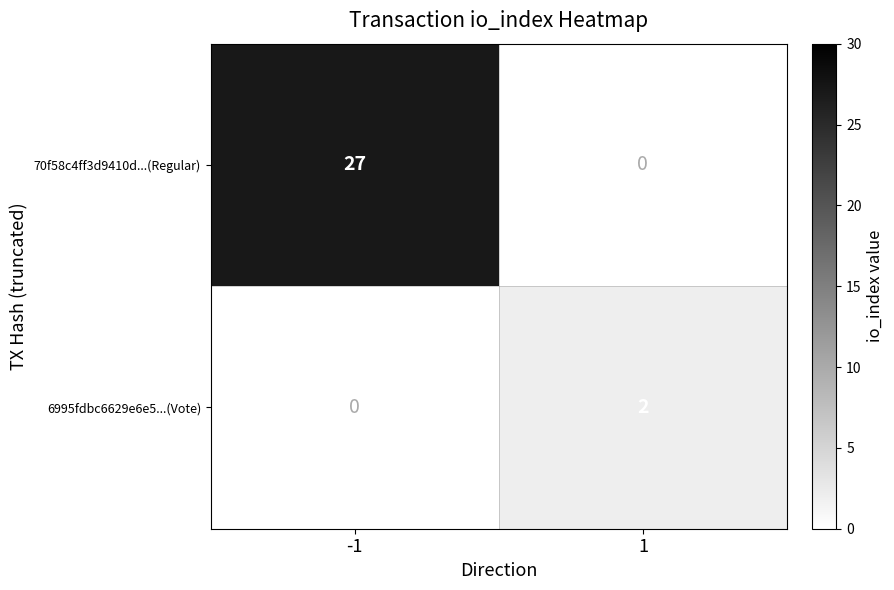

Which series changed the most between -1 and 1?

70f58c4ff3d9410d...(Regular)